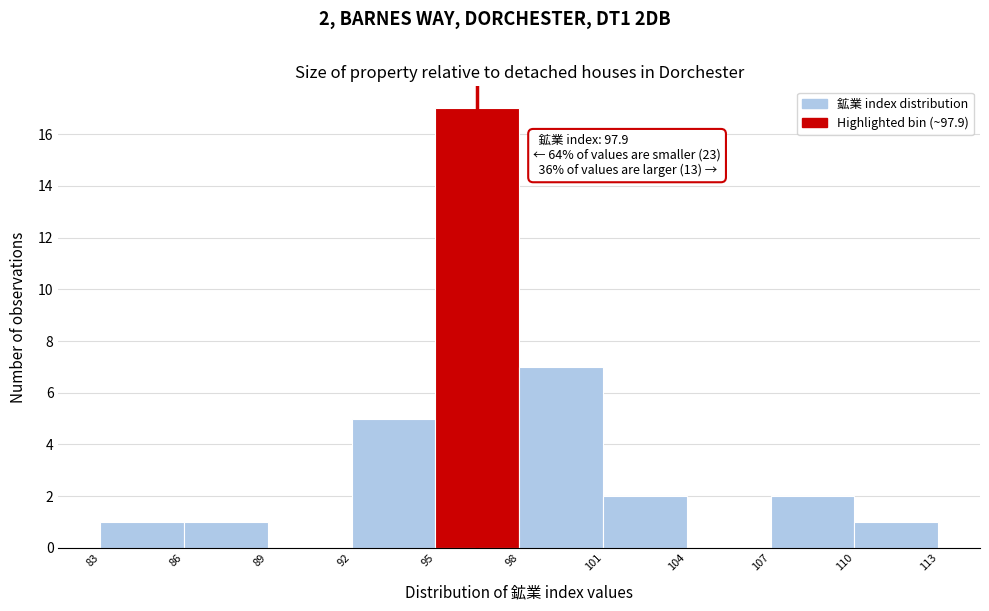

Over which range of the x-axis is the bar tallest?

95 to 98